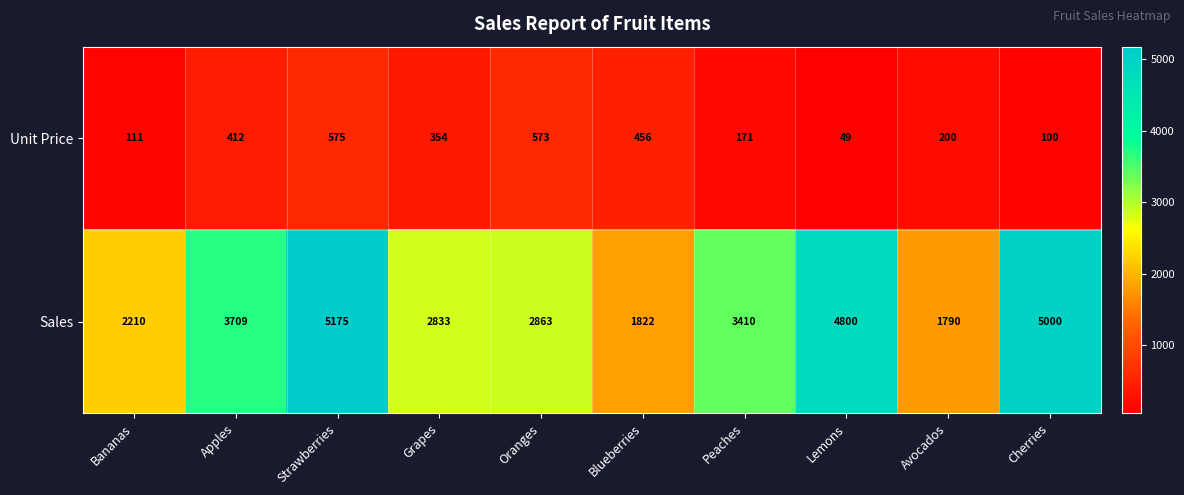

At which category is the sum across all series the highest?

Strawberries